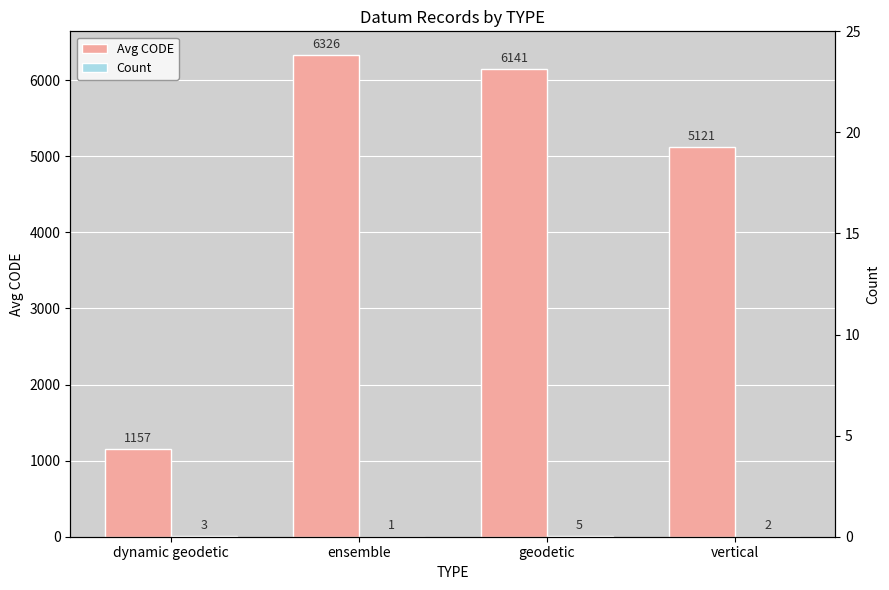

True or false: Count has a value of 2 at dynamic geodetic.

False